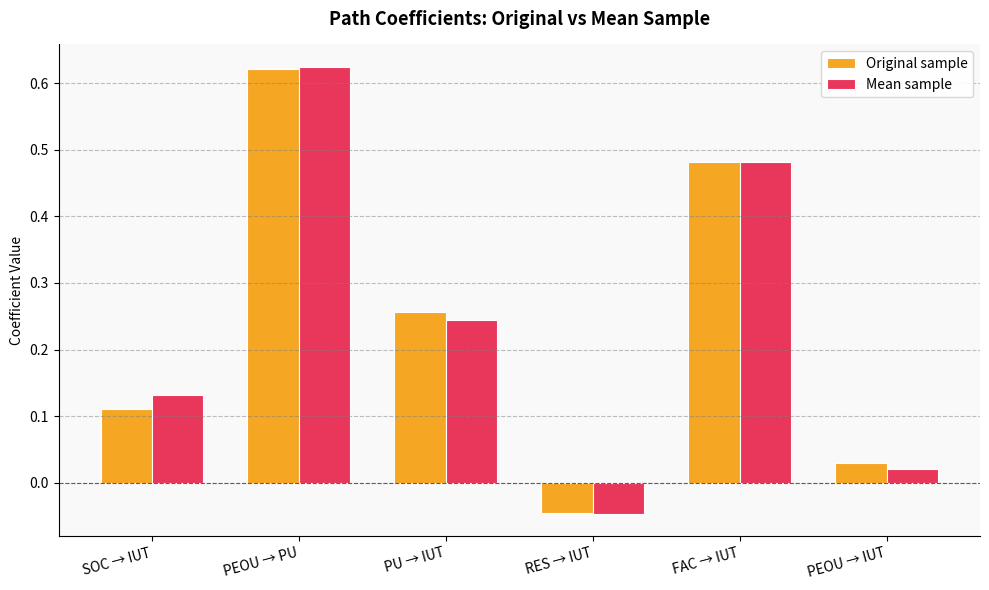

How many negative values does the Mean sample series have?

1